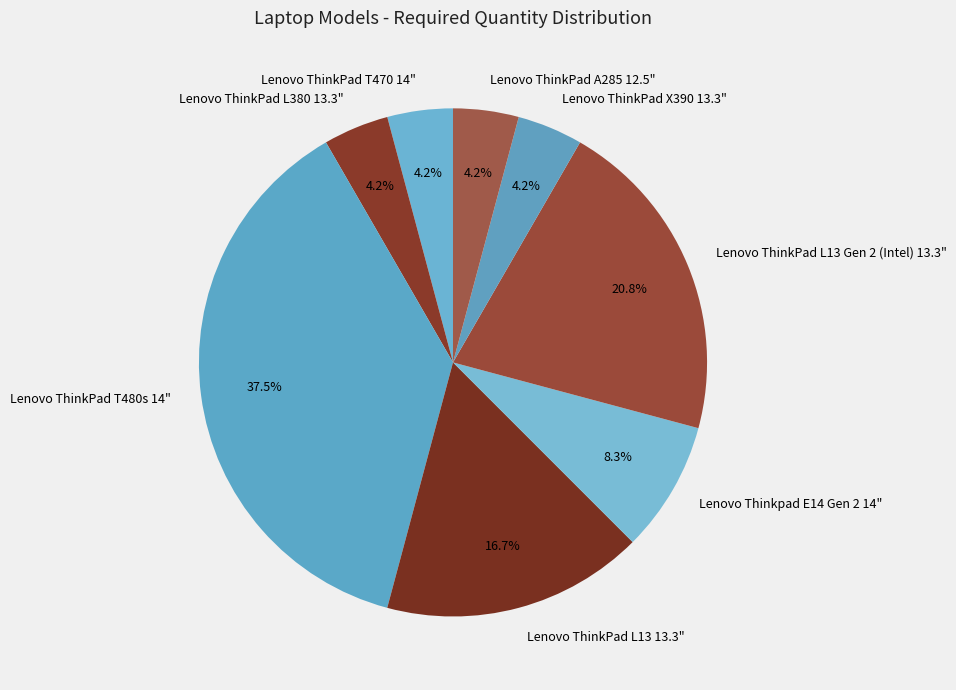

Is Lenovo ThinkPad T470 14" the majority of the pie?

No